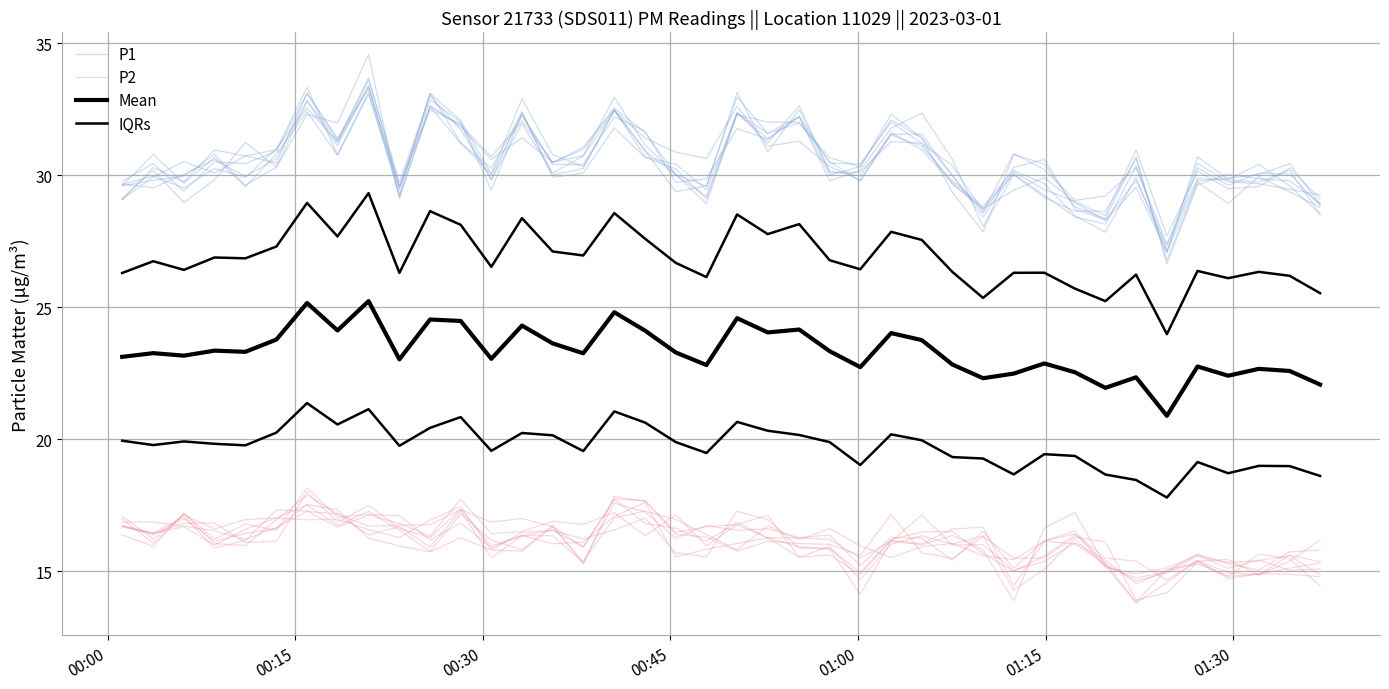

What is the maximum value for P1?

33.4